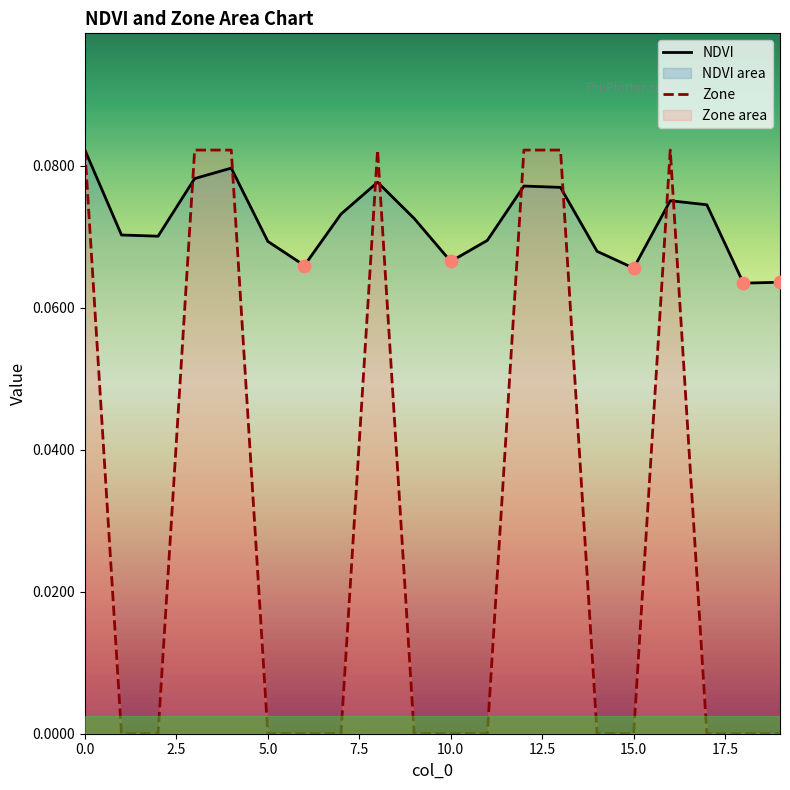

Which series reaches the maximum Y coordinate?

NDVI